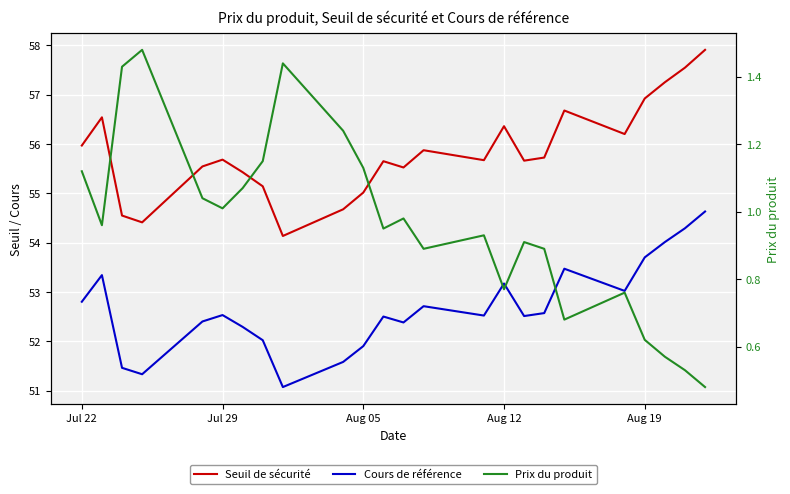

List the series in order of their peak value, highest first.

Seuil de sécurité, Cours de référence, Prix du produit